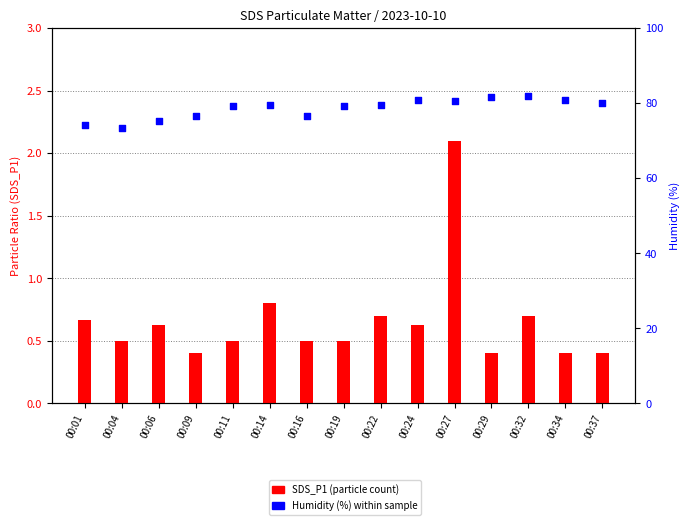

Which series reaches the minimum Y coordinate?

SDS_P1